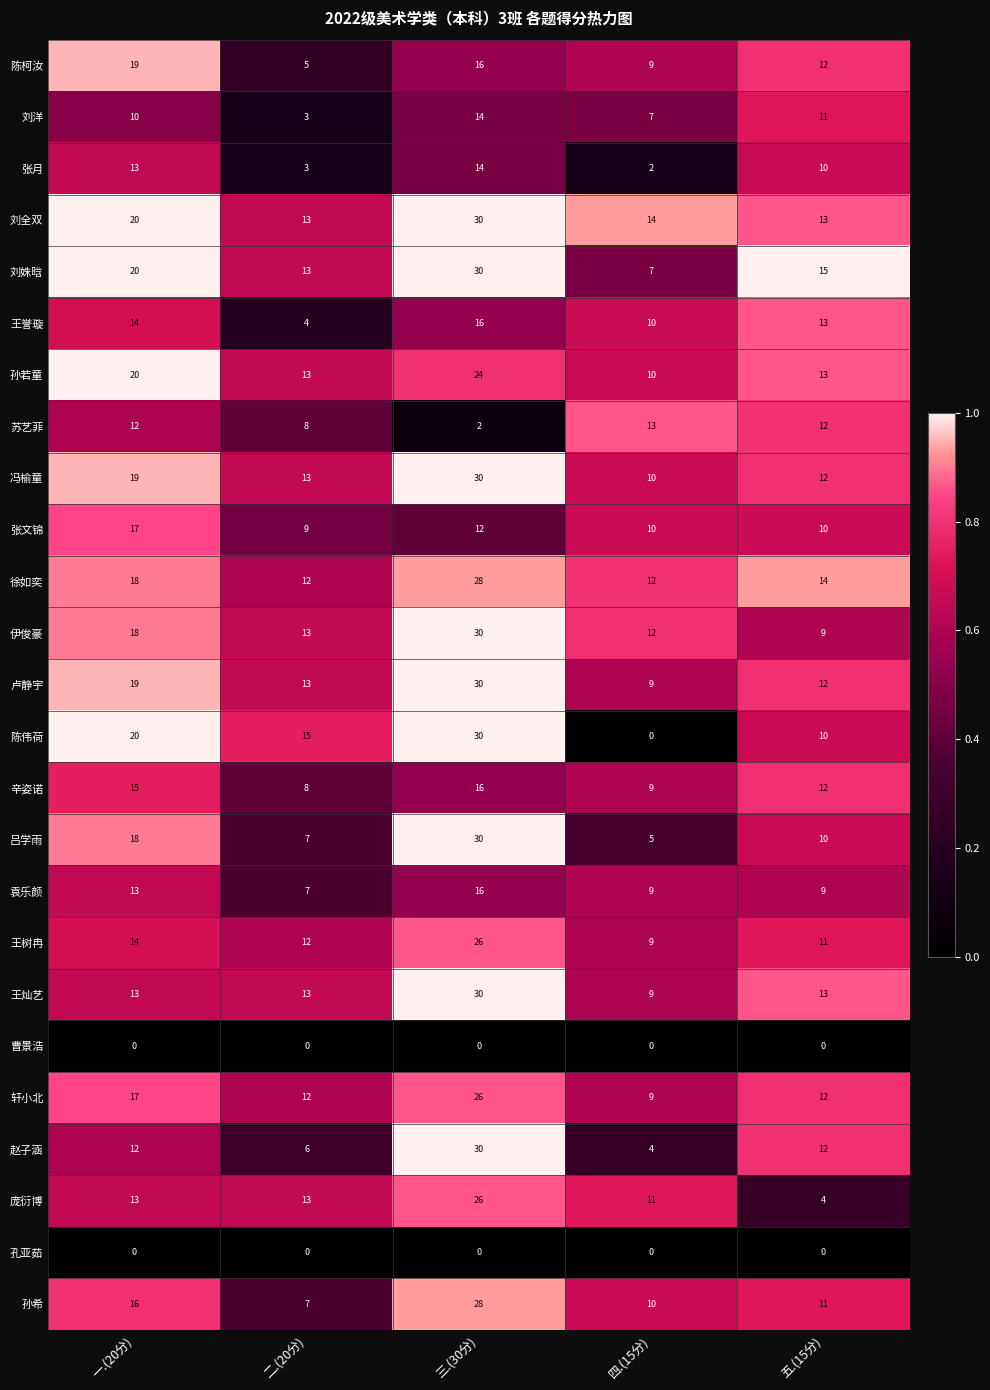

True or false: 吕学雨 has a value of 8 at 四.(15分).

False